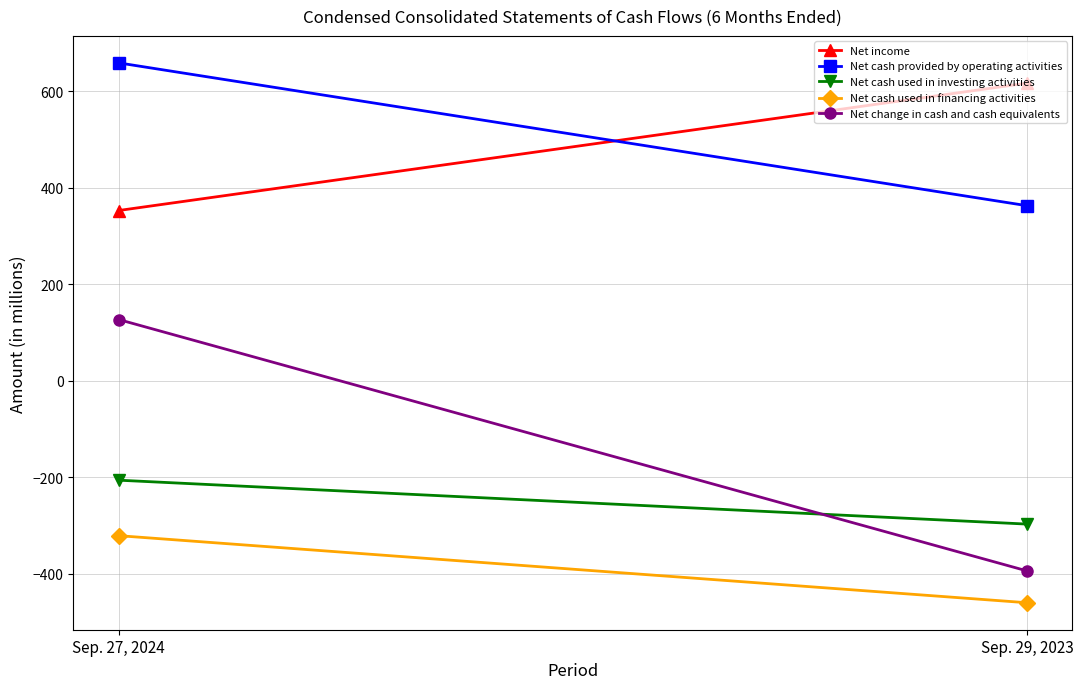

What position from the right is Sep. 29, 2023?

1